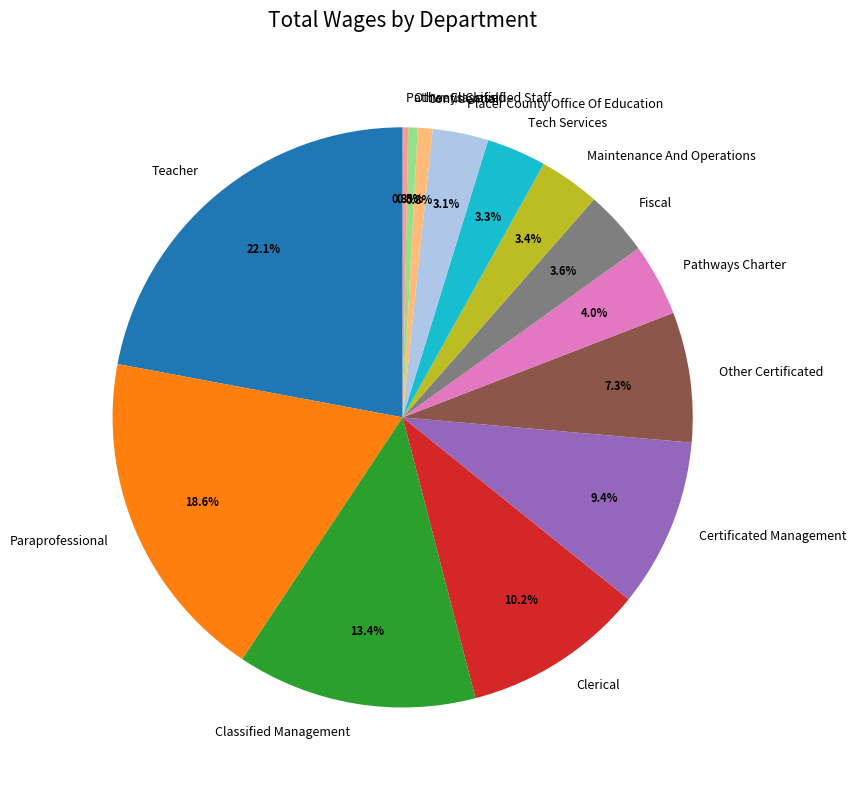

Count the number of slices in the pie.

14